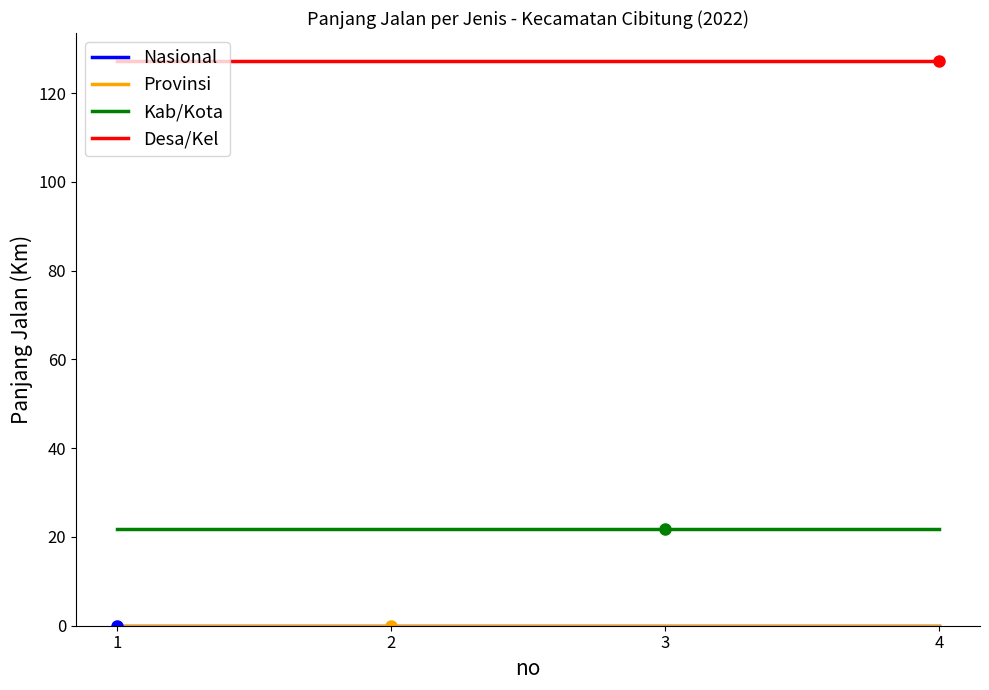

At 3, list the series in order from smallest to largest.

Nasional, Provinsi, Kab/Kota, Desa/Kel